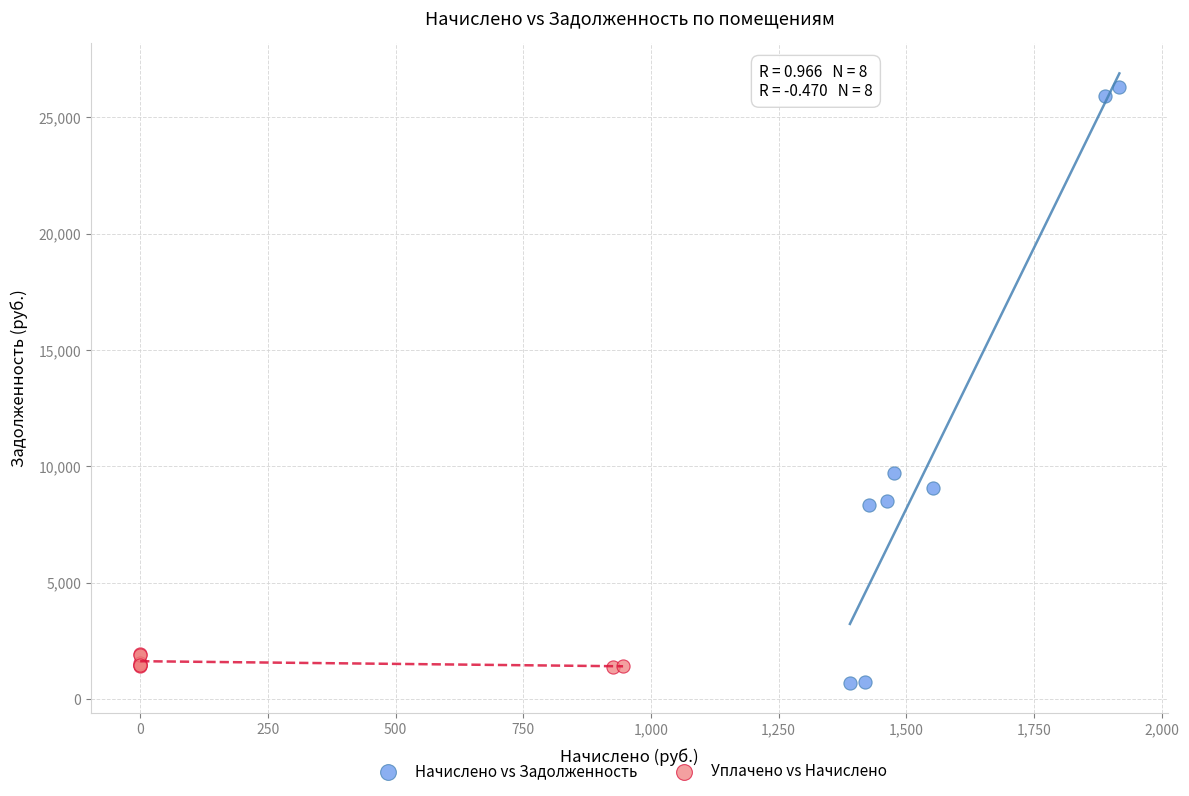

Which series contains the highest Y value?

Начислено vs Задолженность